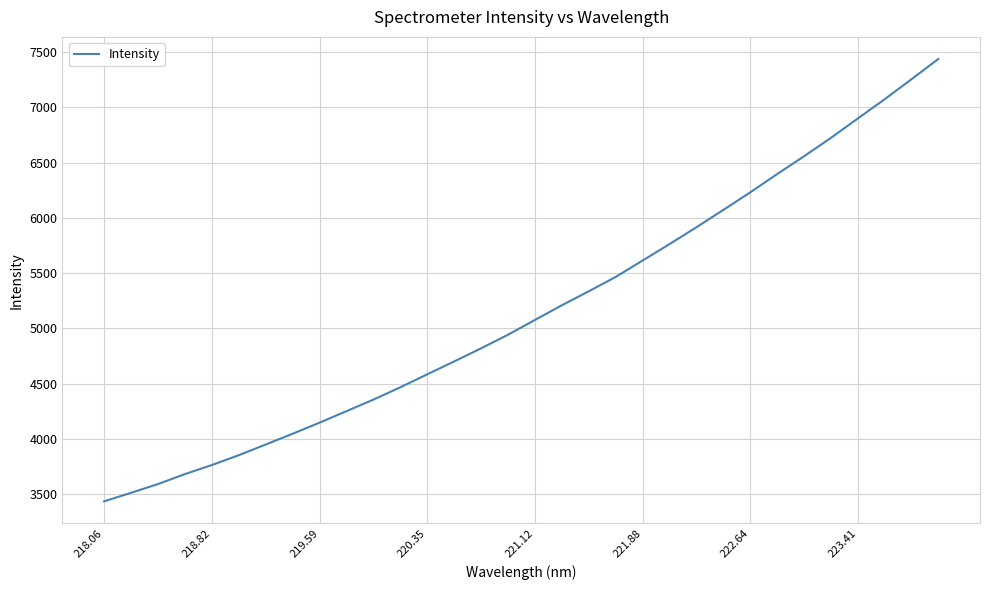

What is the minimum value shown in the chart?

3433.6